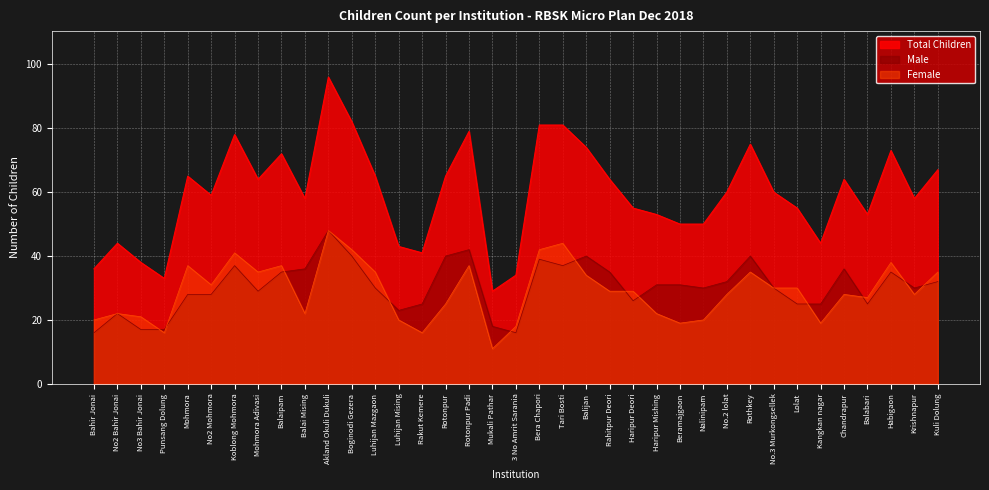

Reading left to right, transcribe all the data shown in this chart.

36	44	38	33	65	59	78	64	72	58	96	82	65	43	41	65	79	29	34	81	81	74	64	55	53	50	50	60	75	60	55	44	64	53	73	58	67